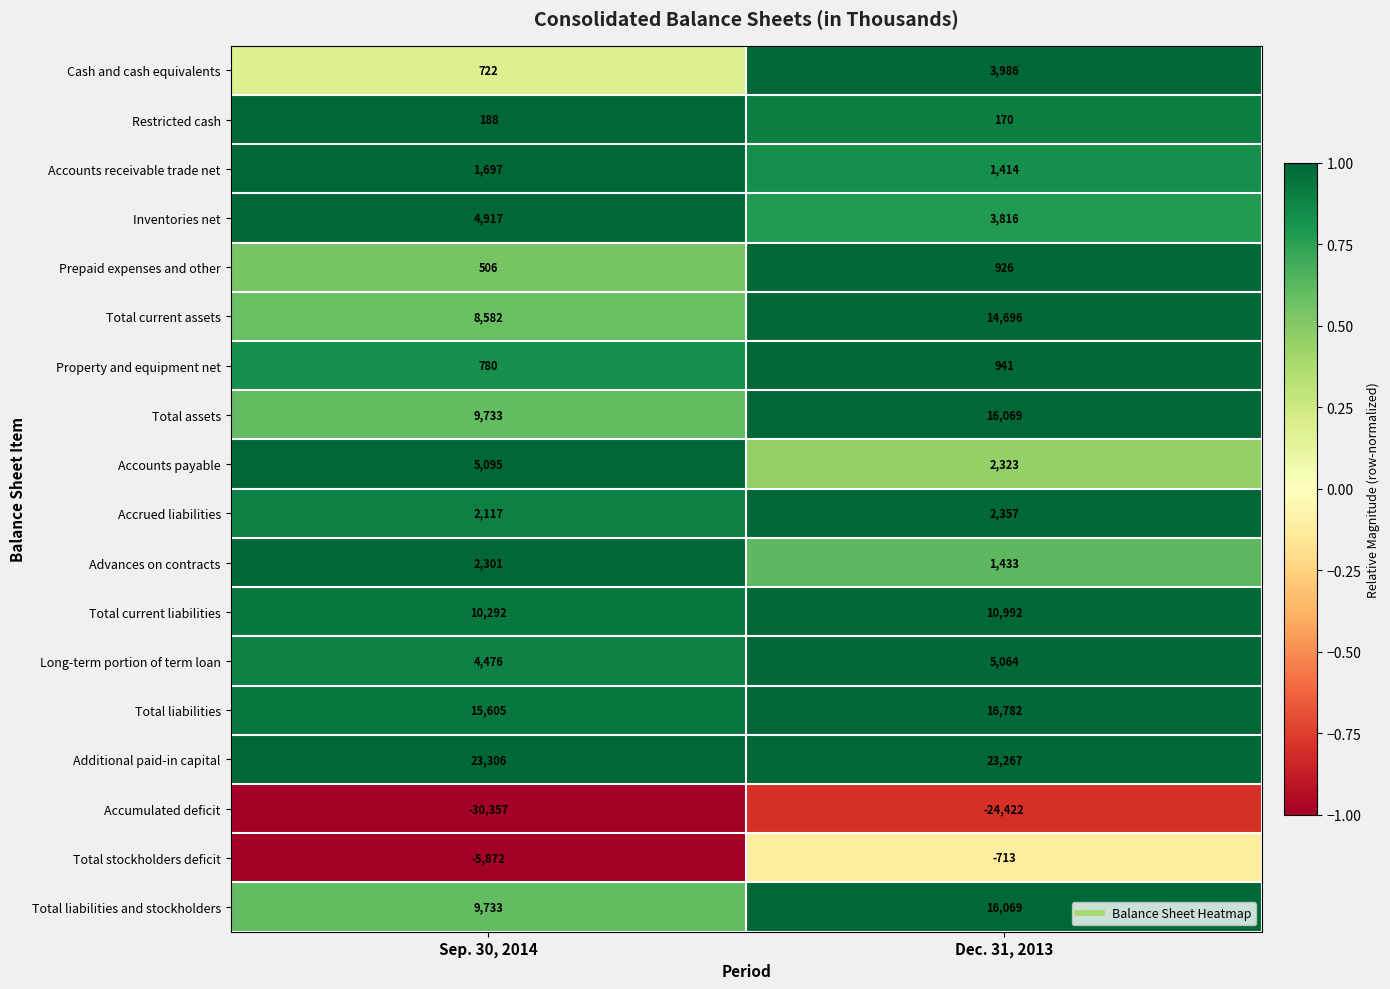

What is the difference between the Accumulated deficit values at Sep. 30, 2014 and Dec. 31, 2013?

5935